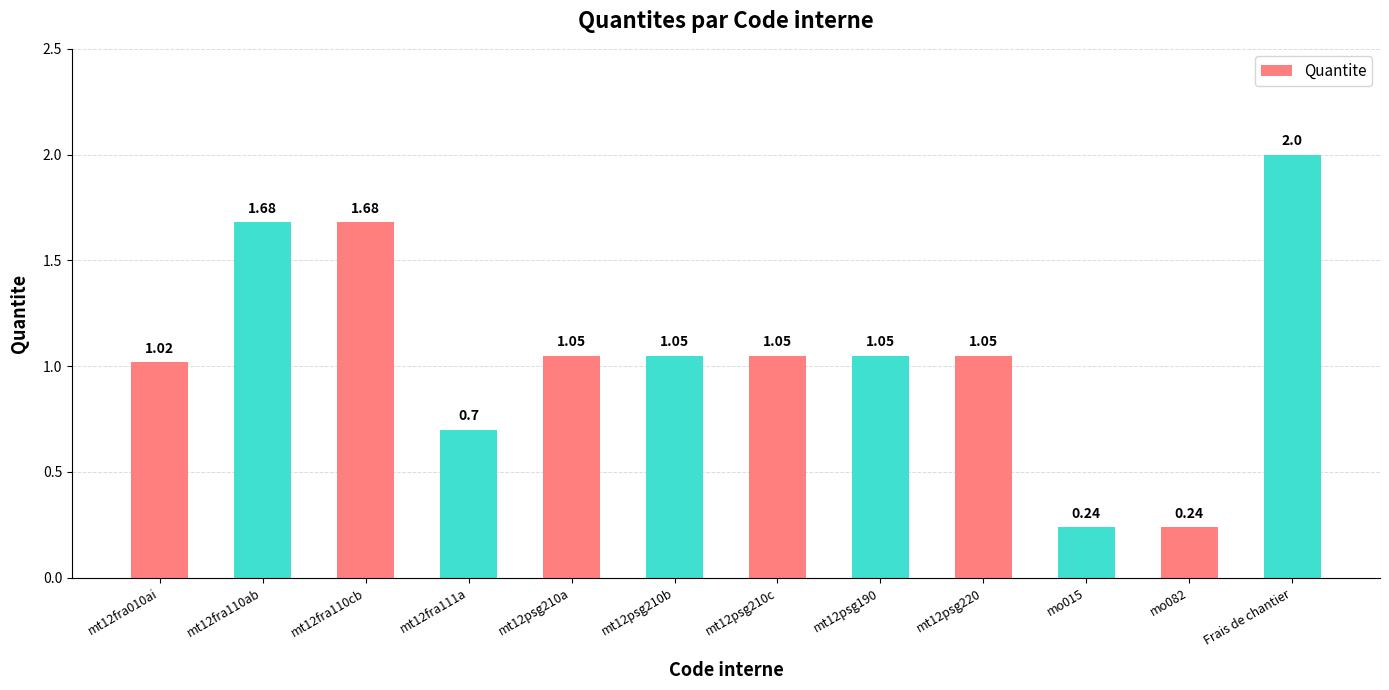

What is the label of the 10th bar from the right?

mt12fra110cb